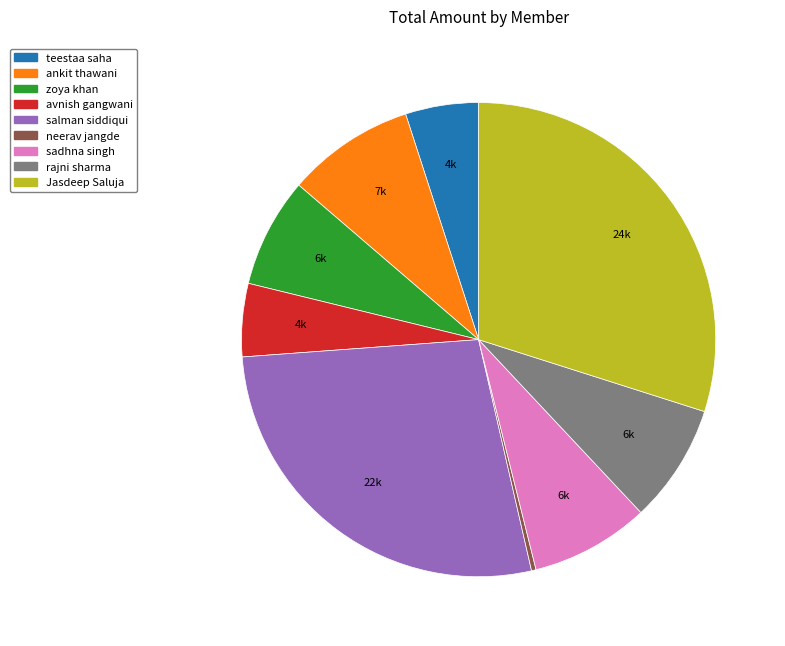

Which slice is the smallest?

neerav jangde